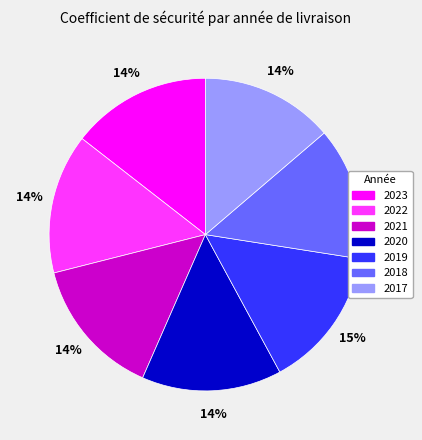

Does 2017 represent more than half of the total?

No